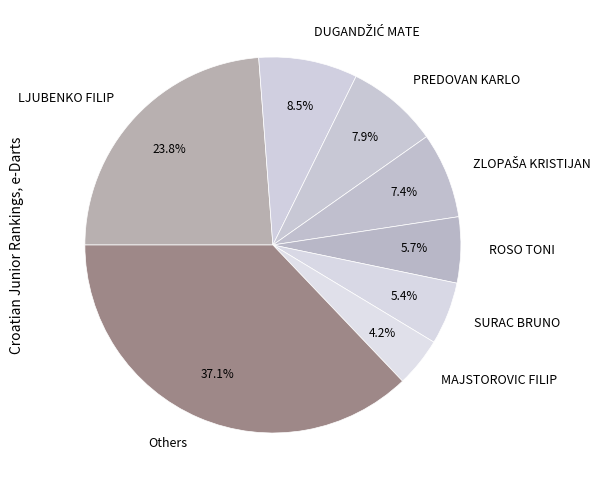

To the nearest percent, what is the difference between the largest and smallest slice percentages?

33%